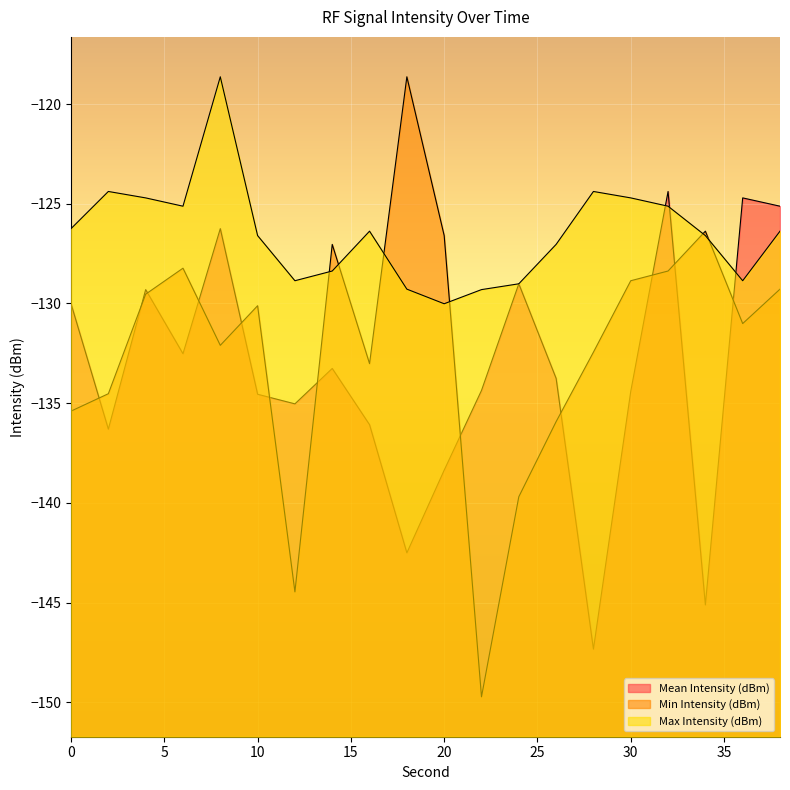

Is the value of Mean Intensity (dBm) at 8 greater than the value of Min Intensity (dBm) at 18?

No